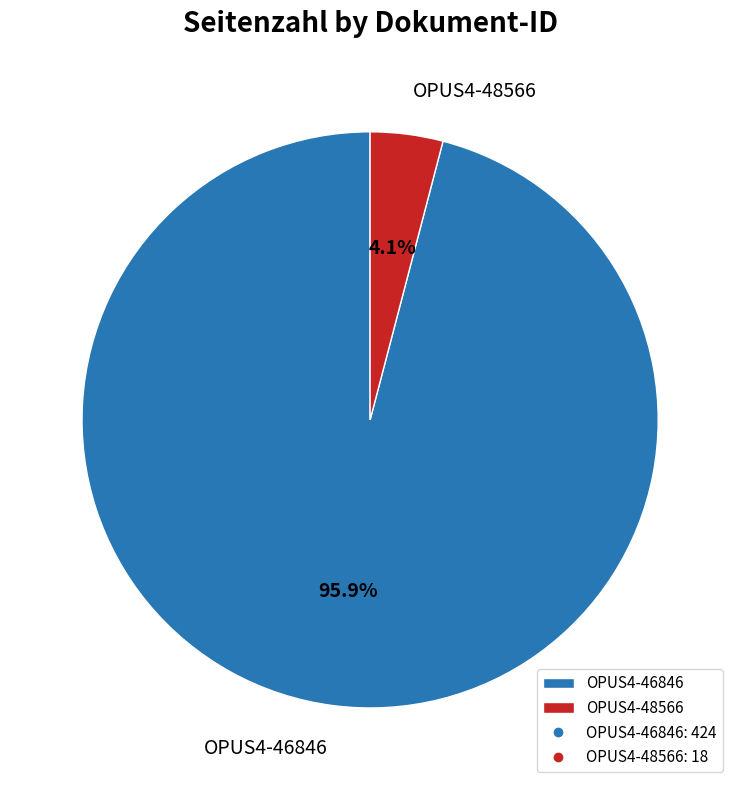

To the nearest percent, what percentage of the pie is OPUS4-46846?

96%